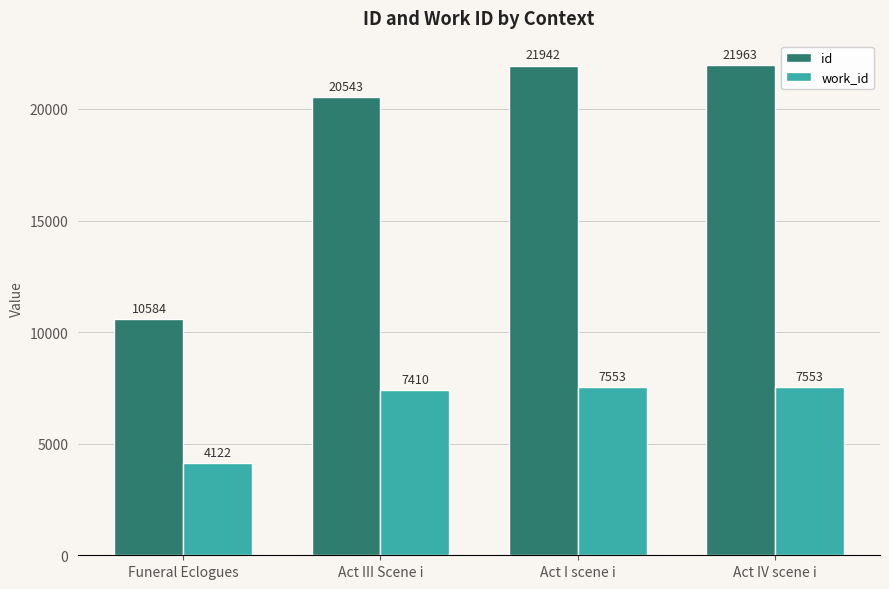

How many values in the work_id series are below 7553?

2